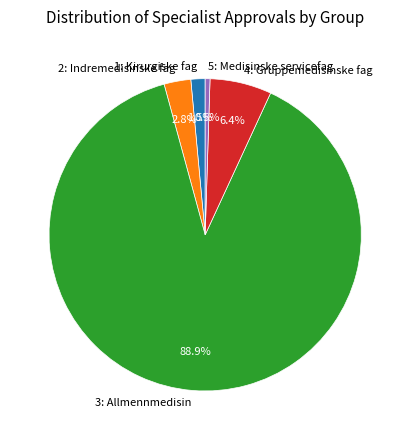

Which has a higher value, 2: Indremedisinske fag or 1: Kirurgiske fag?

2: Indremedisinske fag